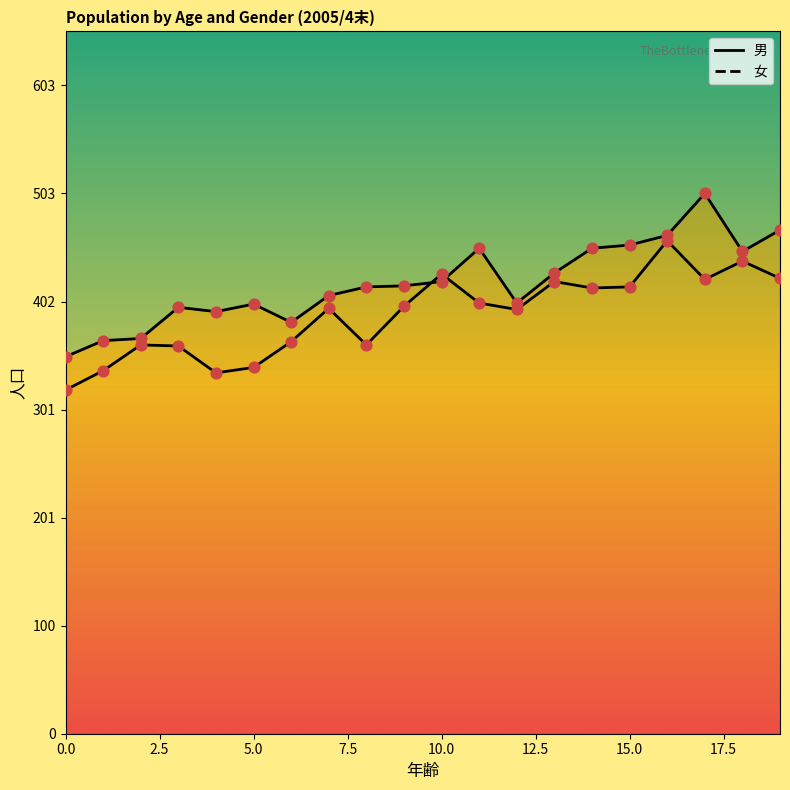

What is the total value across all series at 2?

730